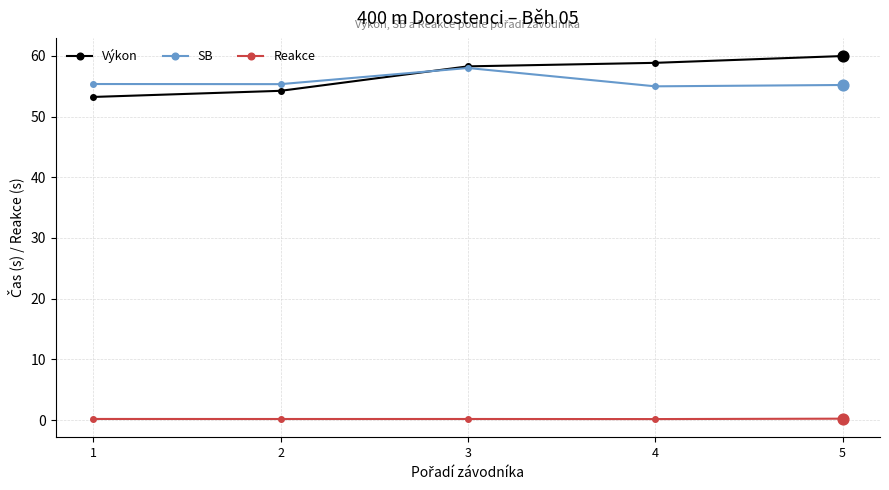

Is the value of Reakce at 2 greater than the value of Výkon at 1?

No